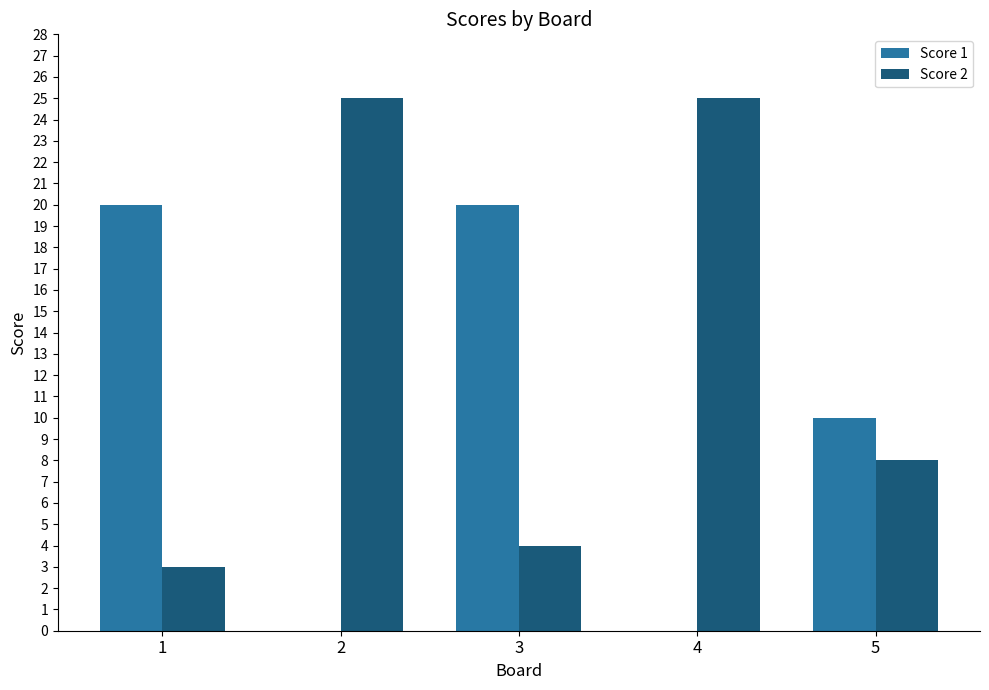

Which series has the largest total across all categories?

Score 2